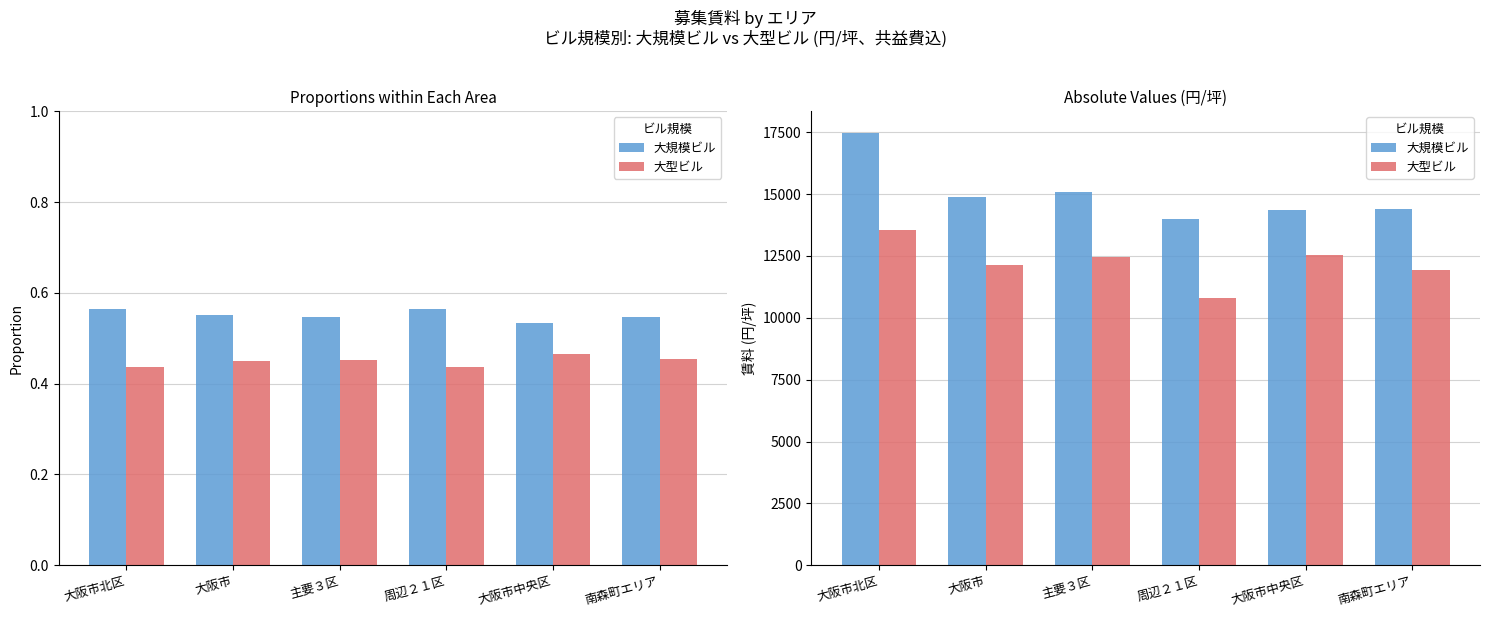

Where is 大型ビル nearest to the value 12169?

大阪市